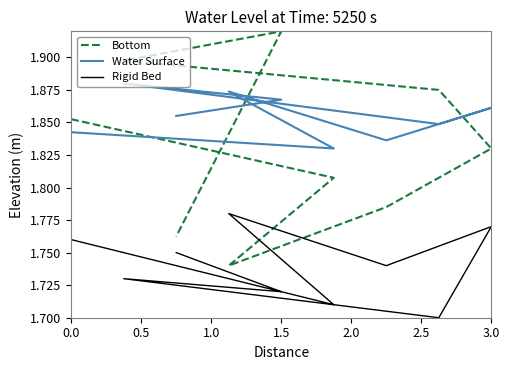

Reading left to right, list all the values displayed in this chart.

Bottom: 1.9	1.8	1.7	1.8	1.8	1.9	1.9	1.9	1.8
Water Surface: 1.8	1.8	1.9	1.8	1.9	1.8	1.9	1.9	1.9
Rigid Bed: 1.8	1.7	1.8	1.7	1.8	1.7	1.7	1.7	1.8